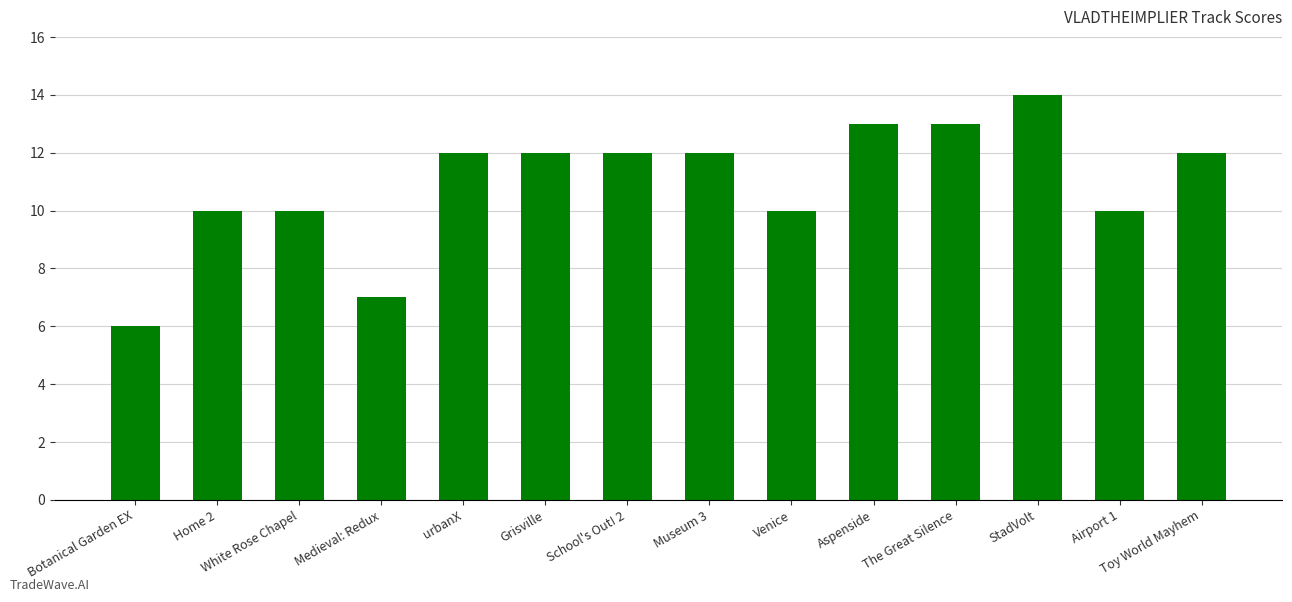

What is the difference between the maximum and minimum values?

8